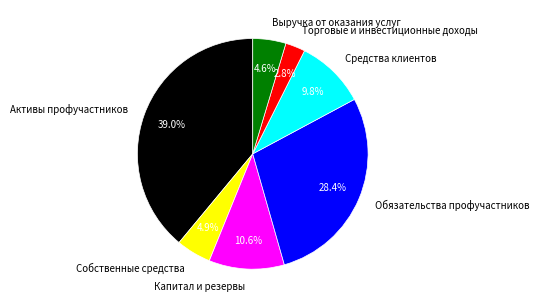

What is the smallest slice in the pie chart?

Торговые и инвестиционные доходы